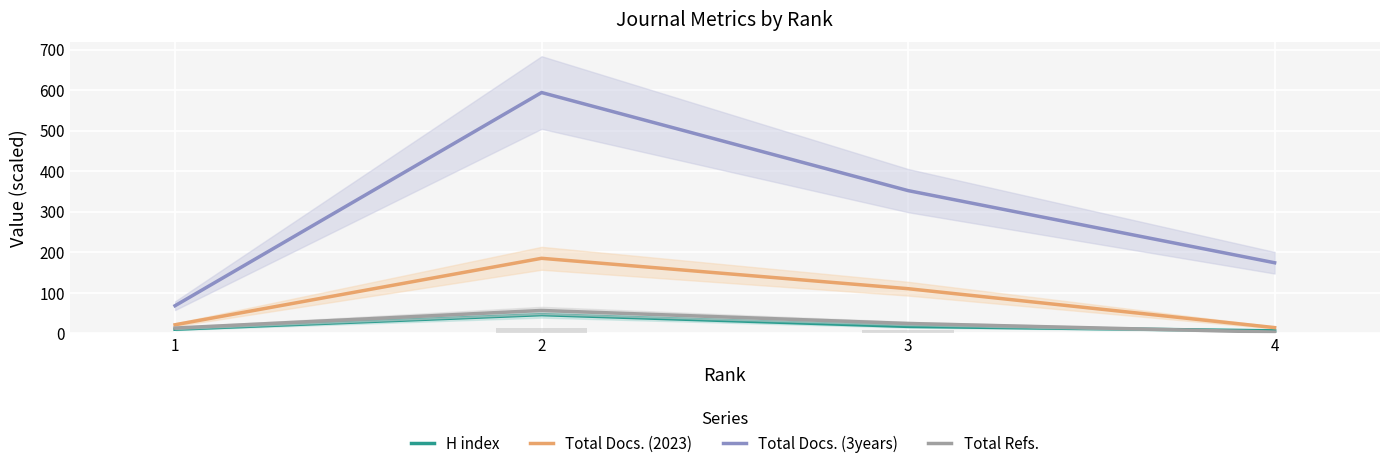

What is the difference between the second highest and minimum values in the Total Docs. (3years) series?

284.0